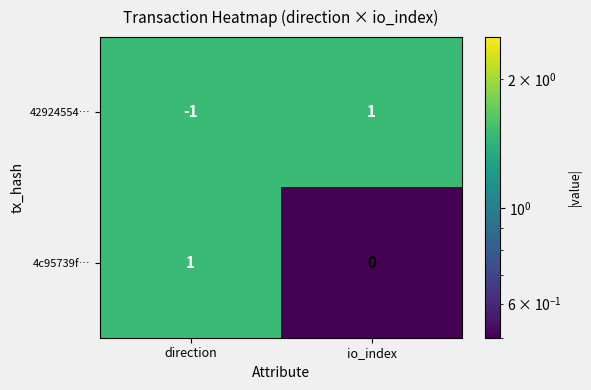

True or false: 42924554… has a value of 2 at io_index.

False